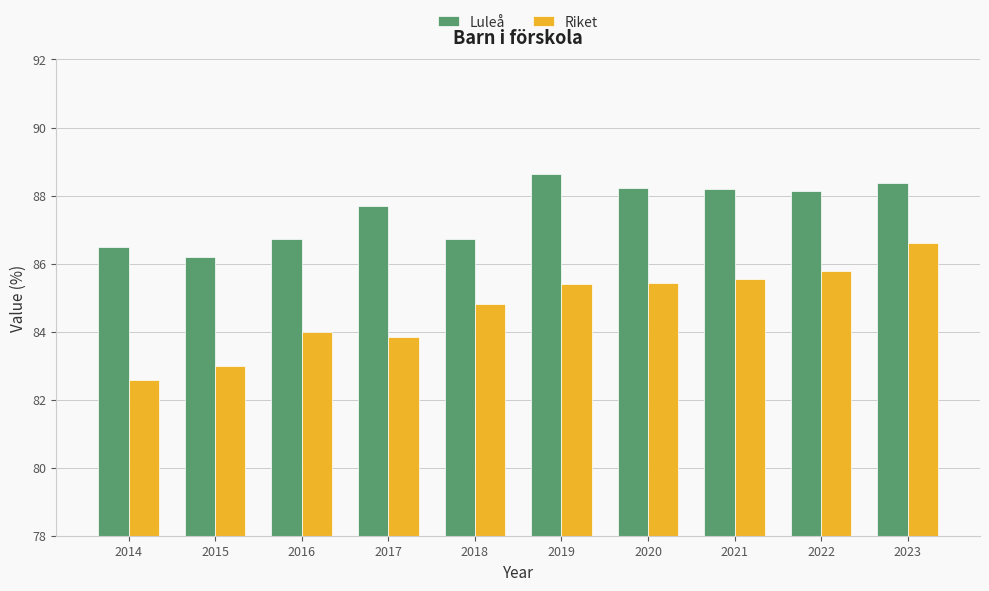

Which series has the largest total across all categories?

Luleå